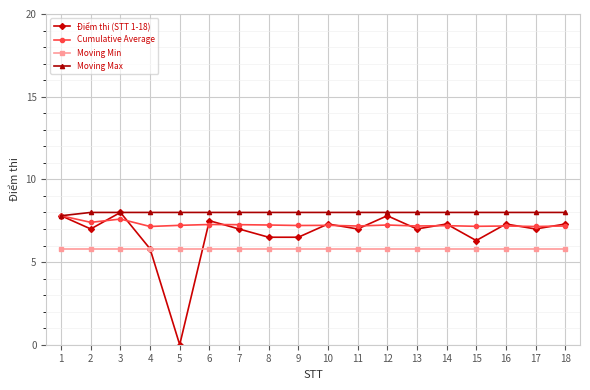

What is the total value across all series at 4?

26.8